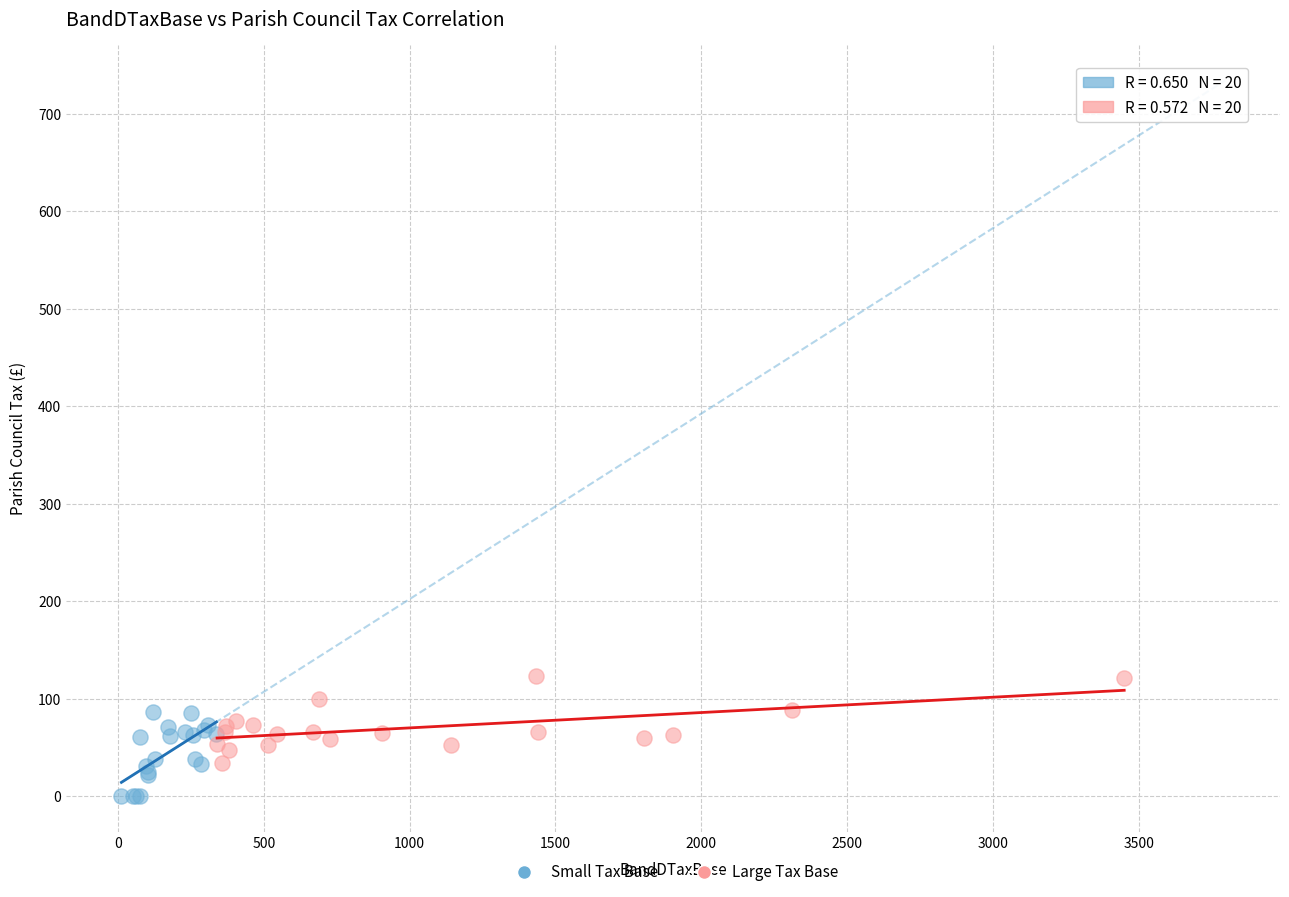

Which series contains the highest Y value?

Large Tax Base